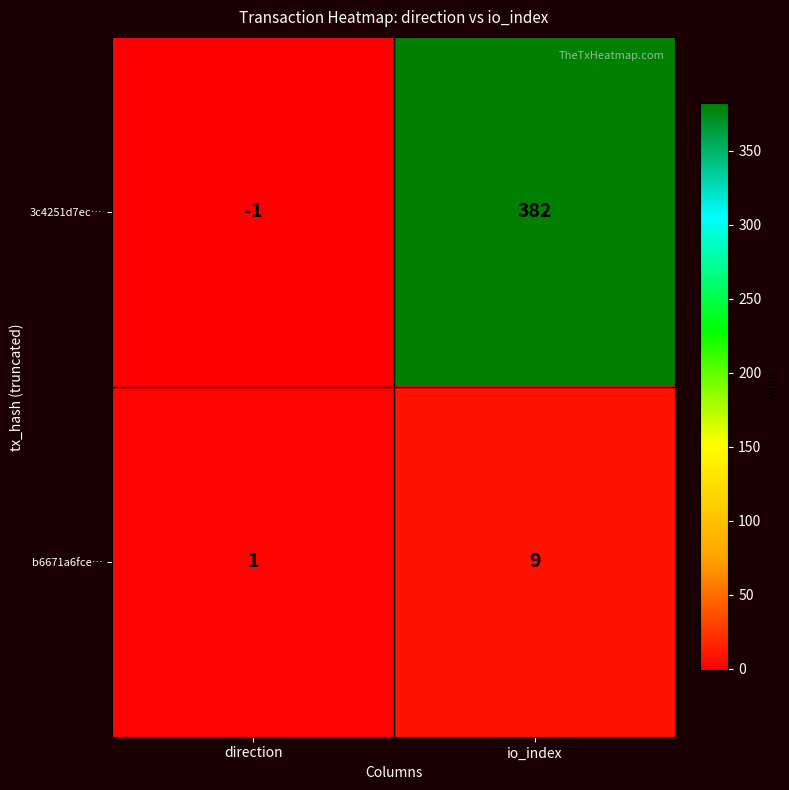

At how many categories does at least one series exceed 343?

1